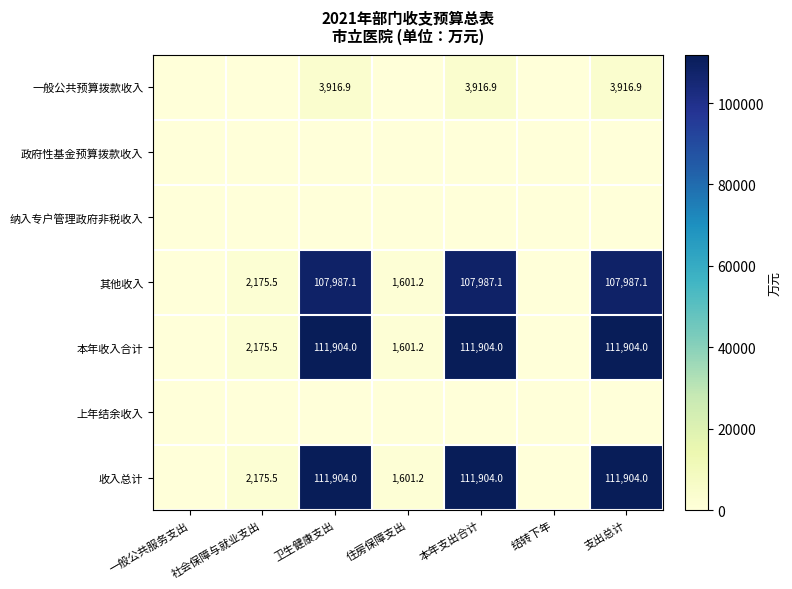

Is the value of 其他收入 at 本年支出合计 greater than the value of 本年收入合计 at 社会保障与就业支出?

Yes